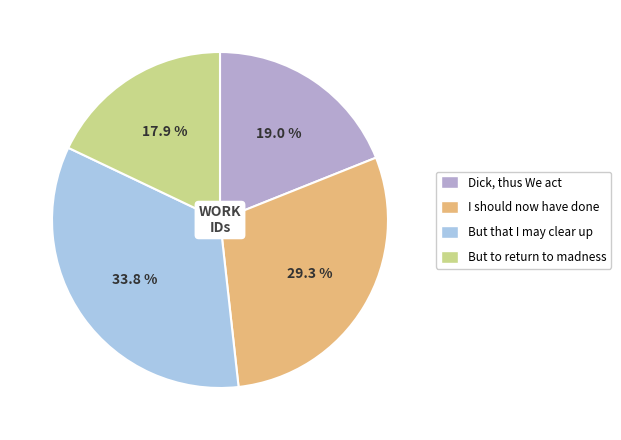

Does I should now have done represent more than half of the total?

No